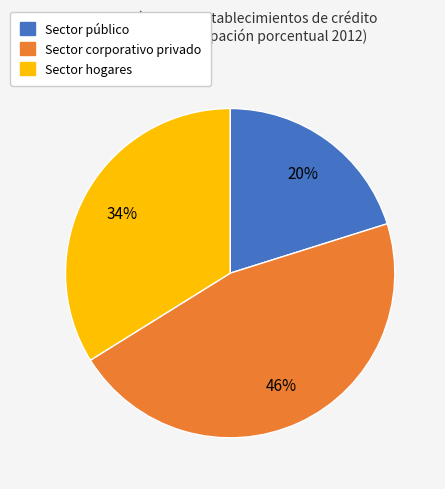

Does any single category account for the majority?

No